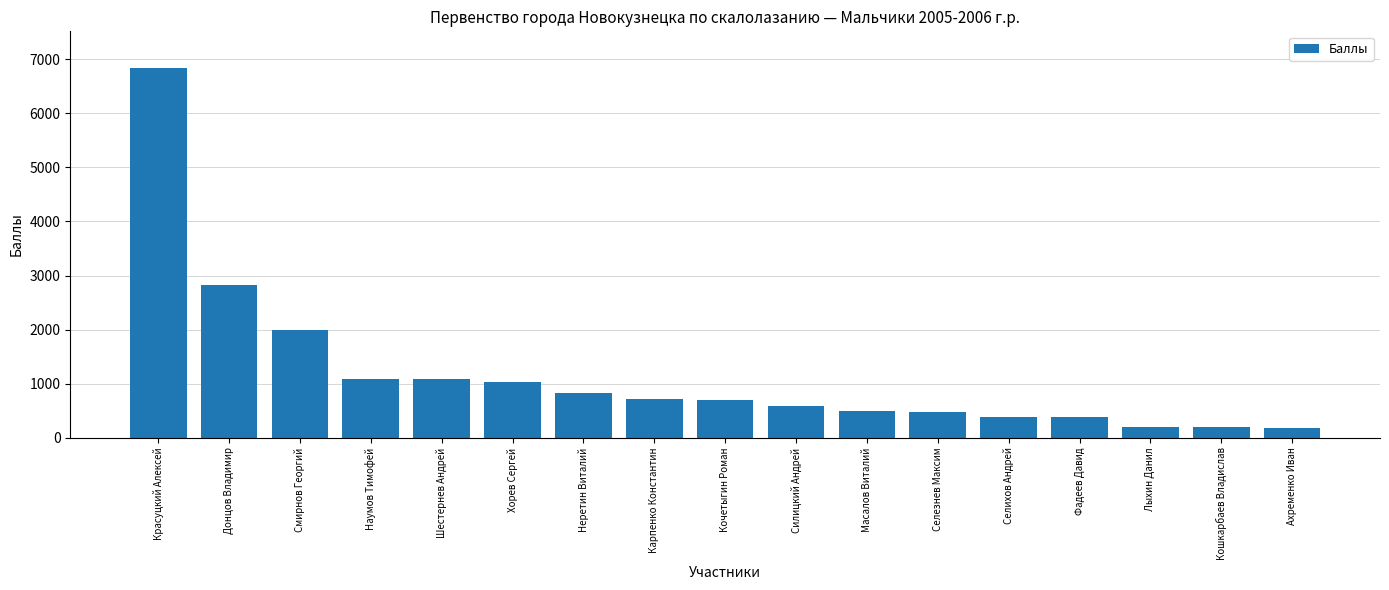

Read the value at Селезнев Максим.

478.4